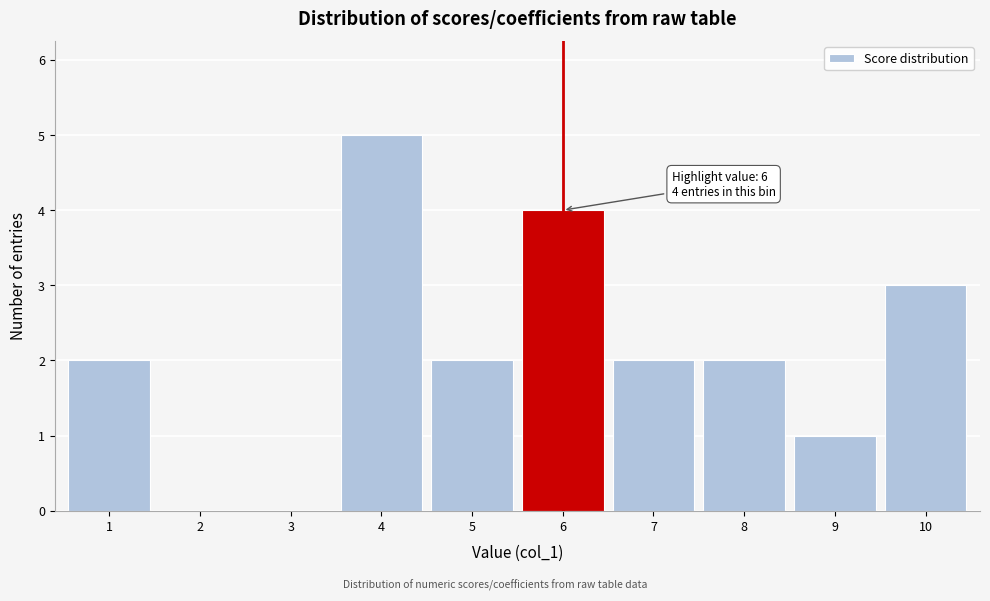

Reading left to right, transcribe all the data shown in this chart.

1=2	2=0	3=0	4=5	5=2	6=4	7=2	8=2	9=1	10=3